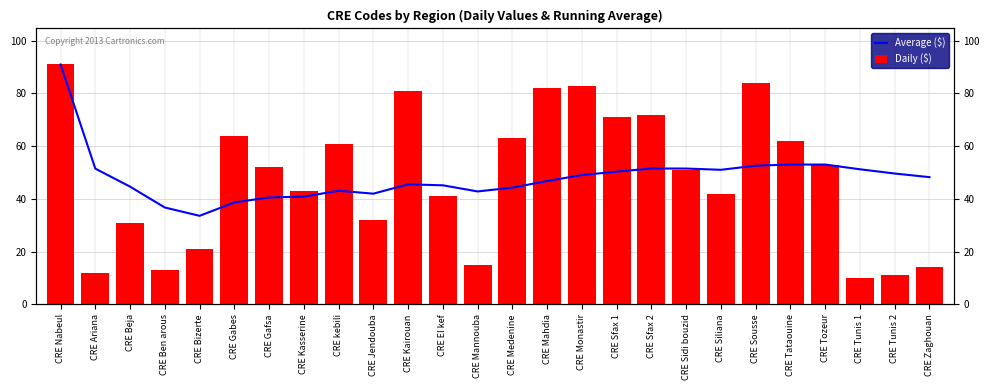

What is the highest value of the Daily ($) series?

91.0